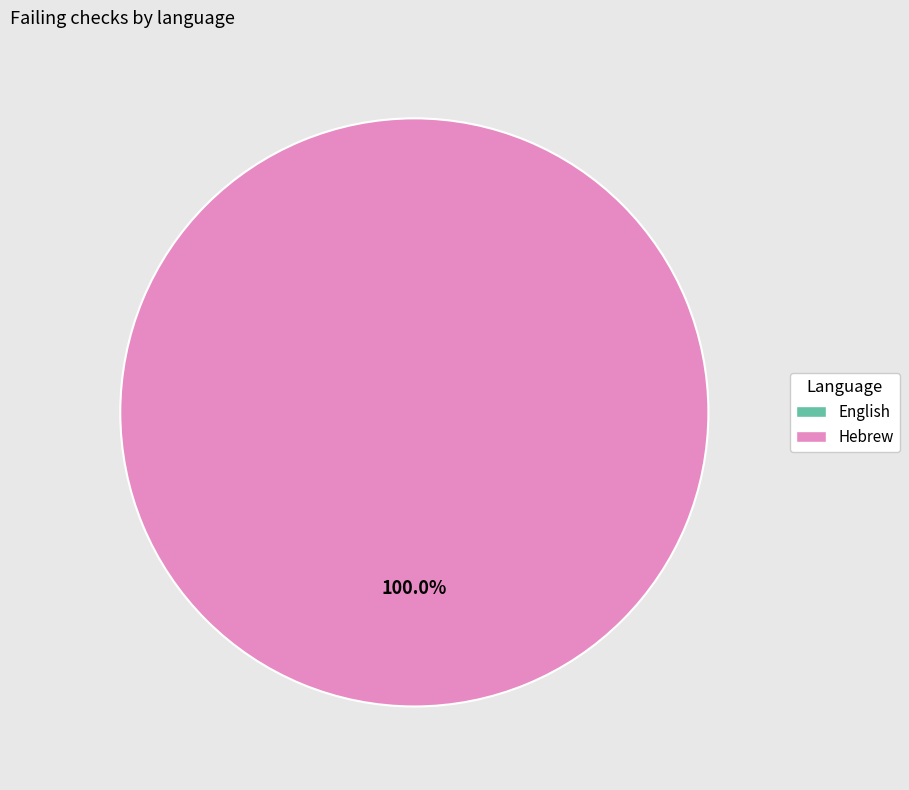

How many slices are in this pie chart?

2